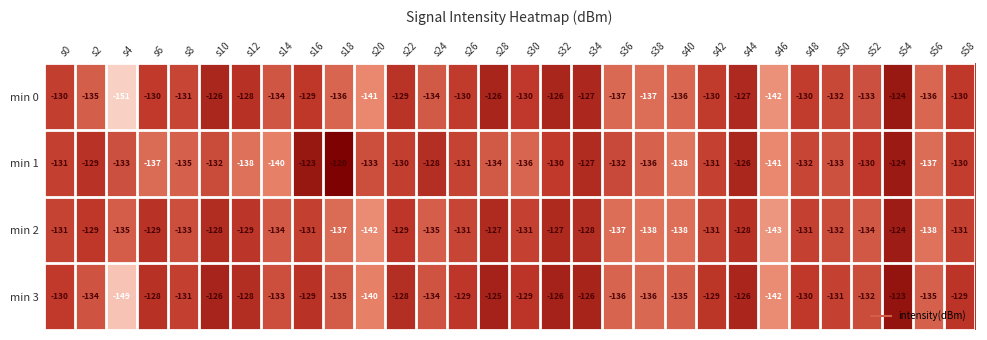

How many values in the min 1 series exceed -132?

14